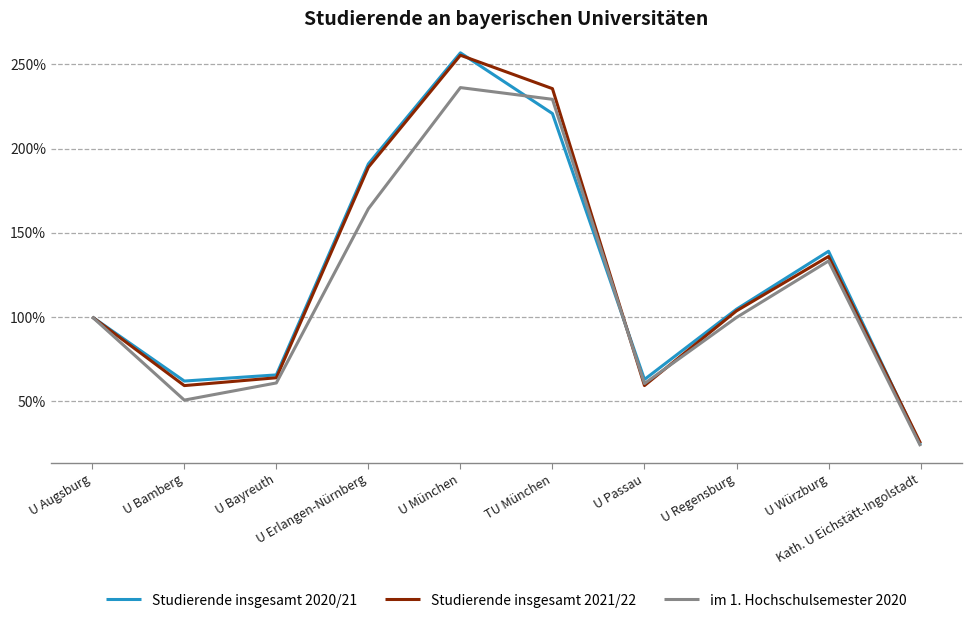

What is the average value of the Studierende insgesamt 2020/21 series?

122.7